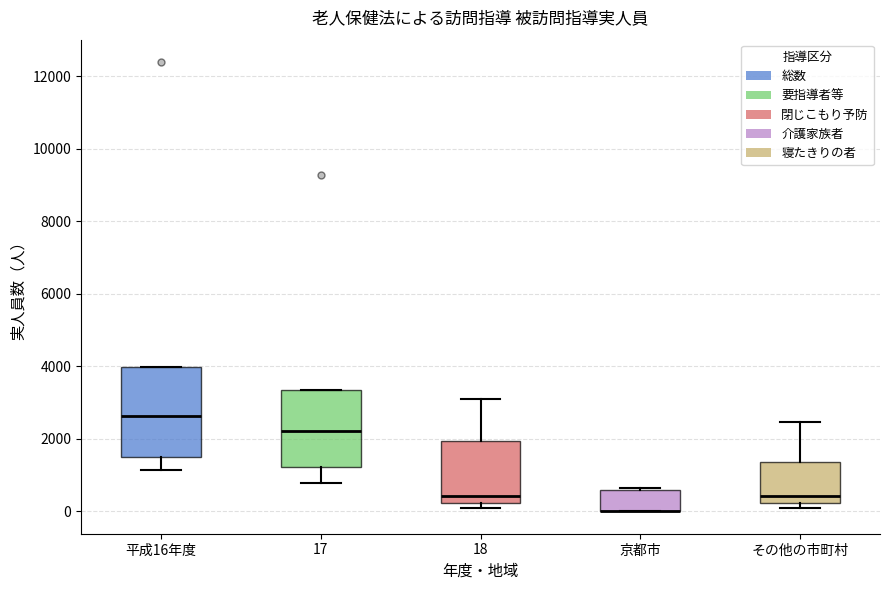

Comparing the boxes themselves (not the whiskers), which one is the tallest?

平成16年度